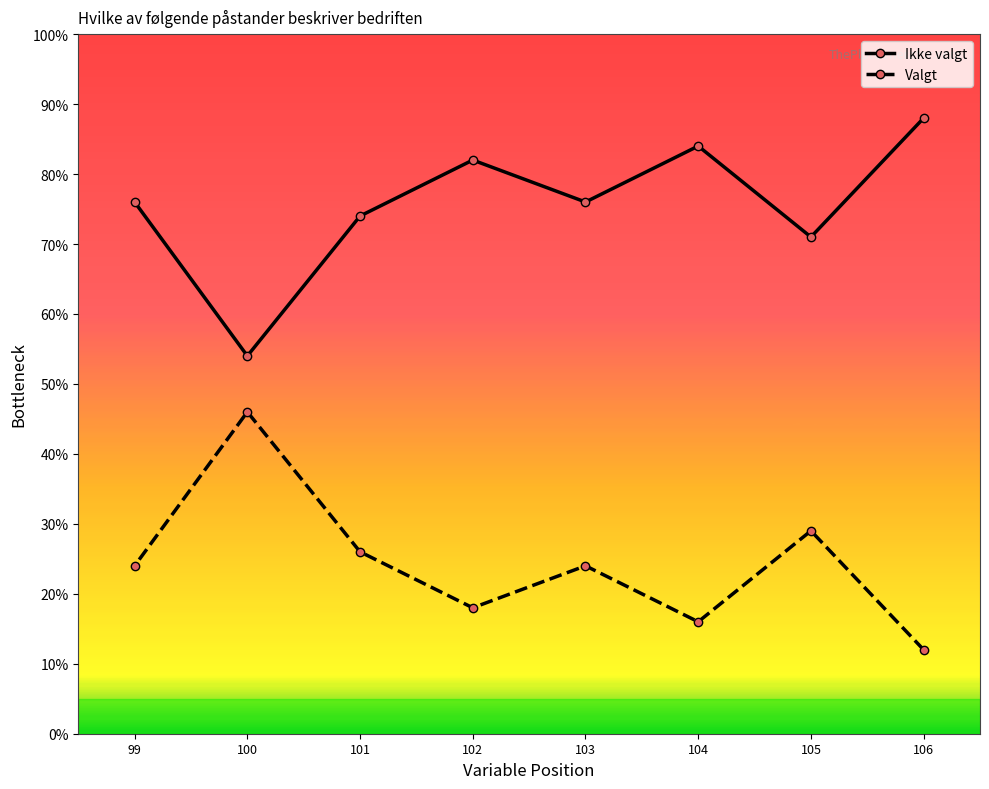

Is this an area chart (filled region under the line)?

No